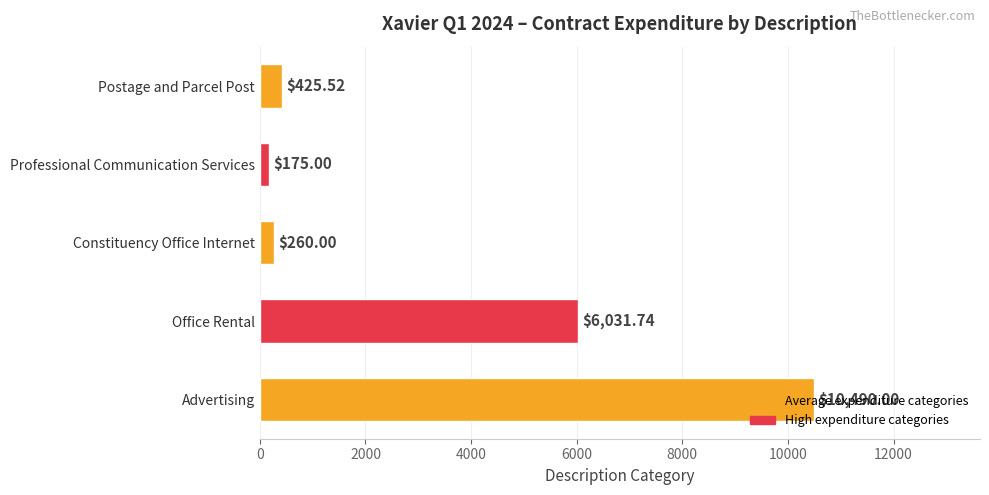

What is the change in value from Advertising to Postage and Parcel Post?

-10064.5